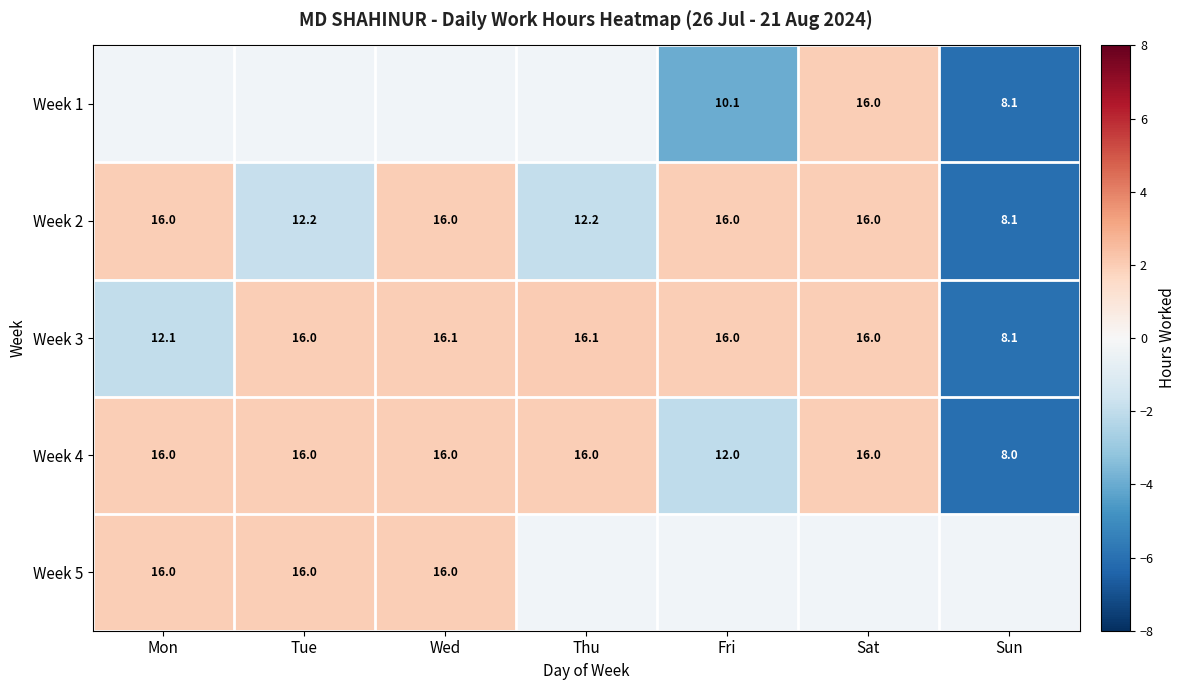

Read the Week 2 value at Sun.

-6.0